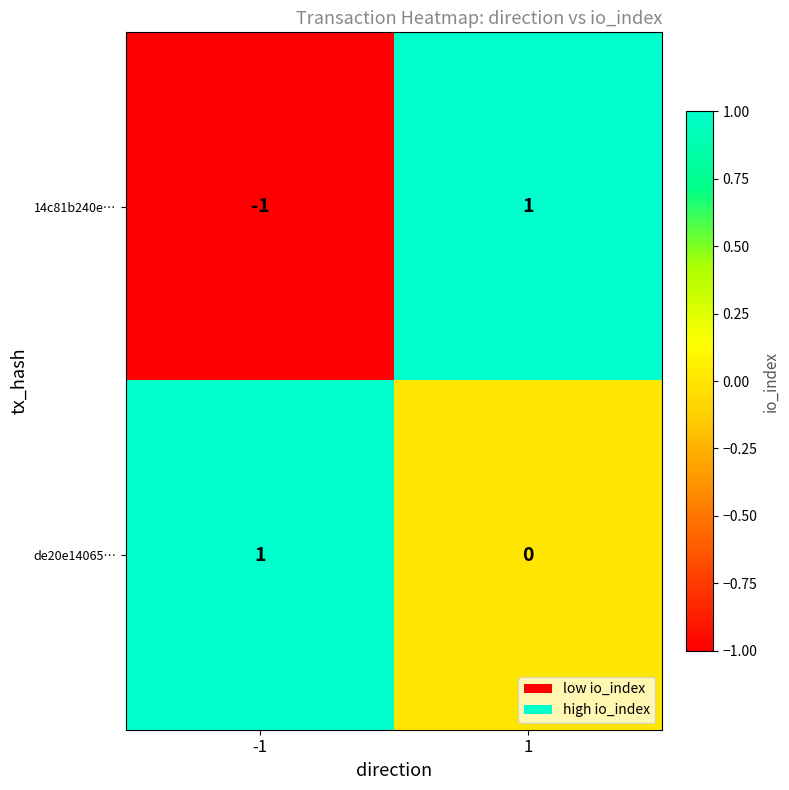

Which series has the largest total across all categories?

de20e14065…